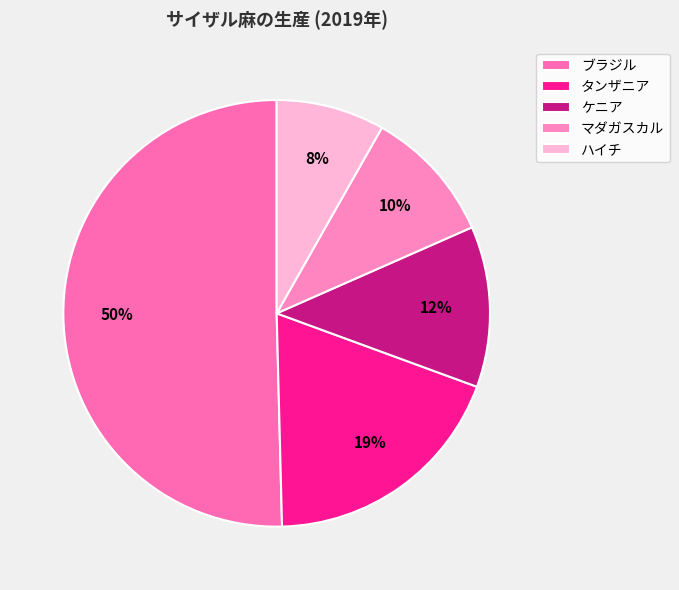

How many slices are in this pie chart?

5